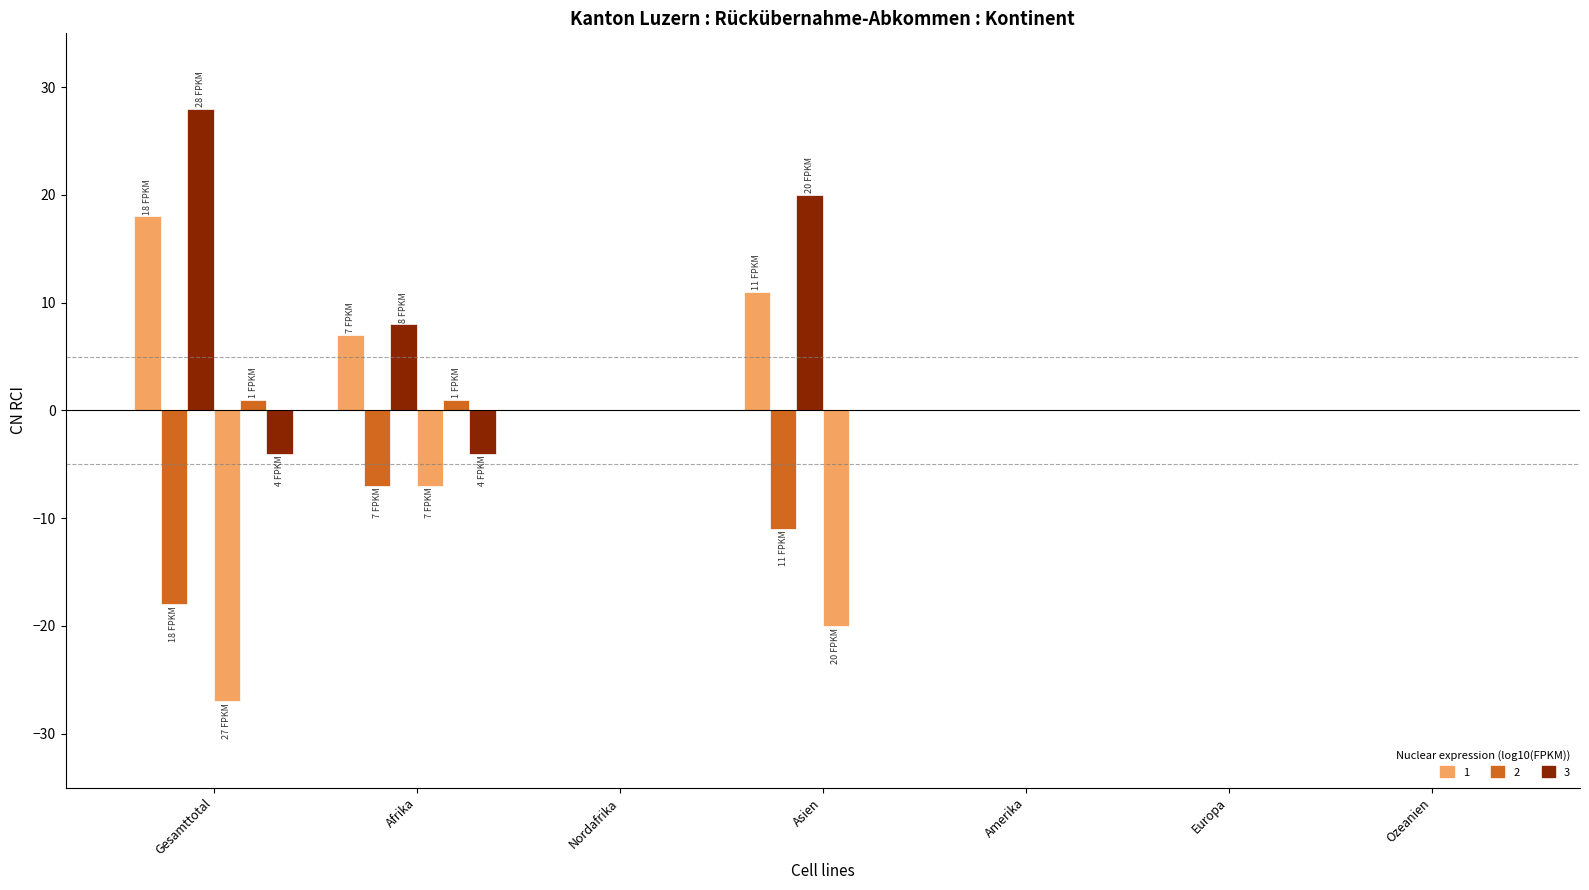

True or false: Ablehnungen Out has a value of 0 at Europa.

False